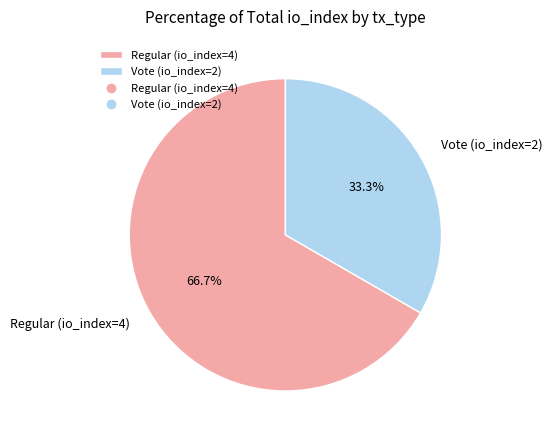

To the nearest percent, what is the difference between the Vote (io_index=2) and Regular (io_index=4) slice percentages?

33%